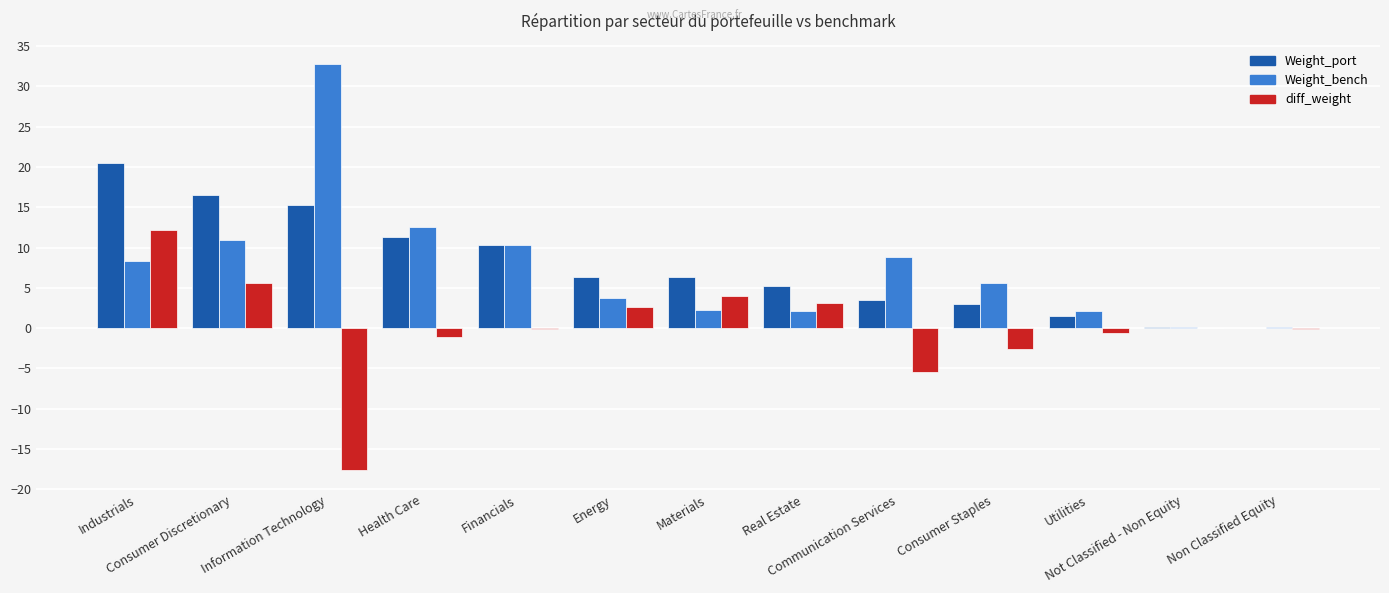

Which series has the largest range (max minus min)?

Weight_bench